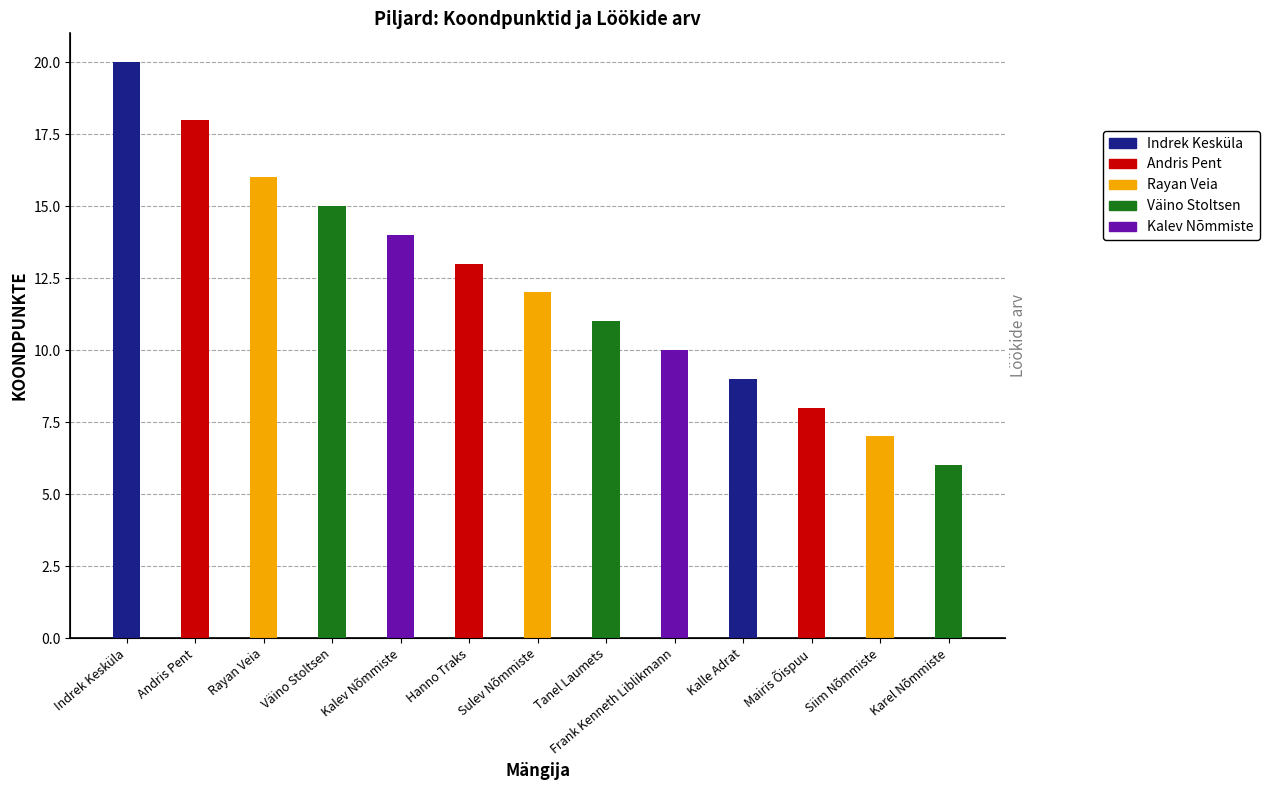

Which label corresponds to the largest value in the chart?

Indrek Kesküla